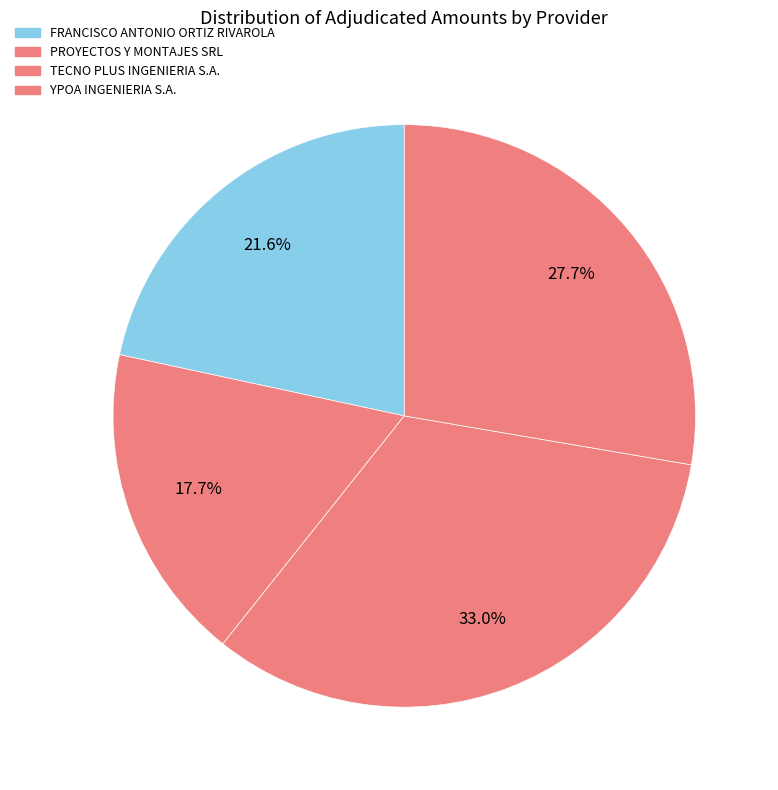

Is it true that FRANCISCO ANTONIO ORTIZ RIVAROLA is 22% of the pie?

True